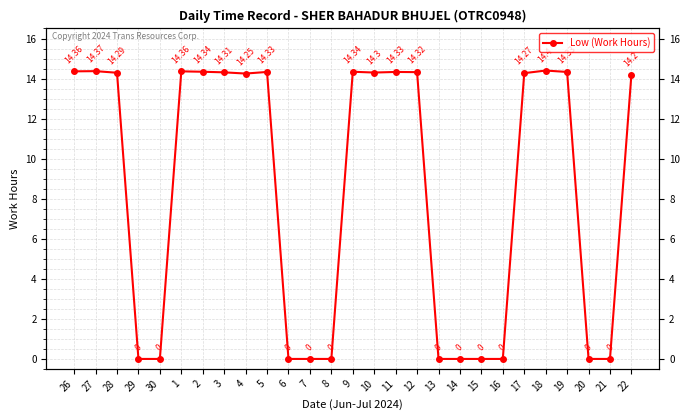

True or false: the data has more than 1 interior local peaks.

True